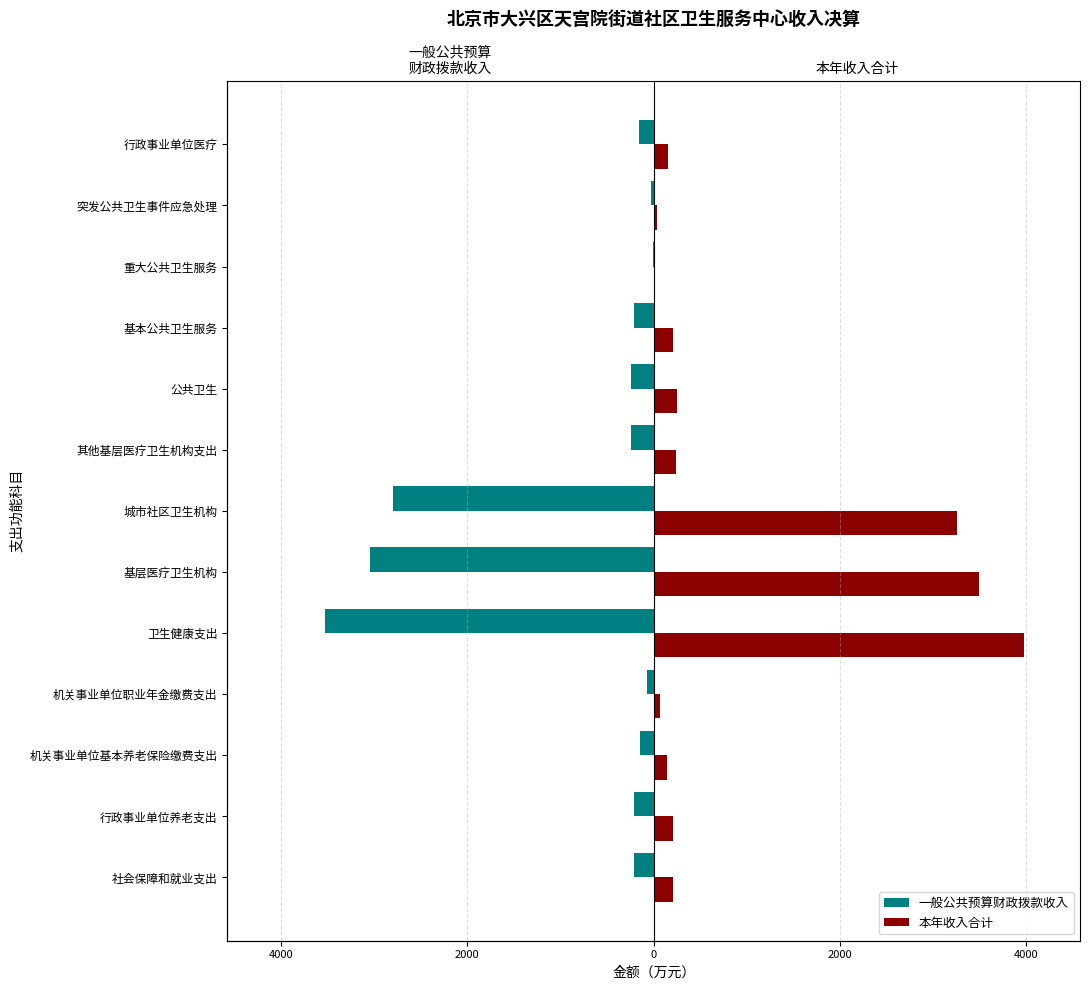

Rank the series by their maximum value, from lowest to highest.

一般公共预算财政拨款收入, 本年收入合计